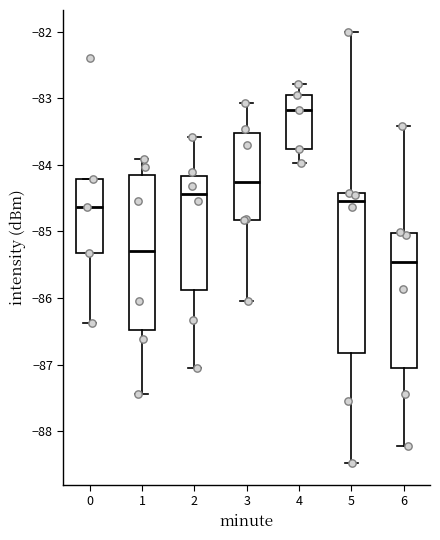

Reading left to right, read every box against the y-axis: the position of its median line, the range the box covers, and the ends of its whiskers. The values are not printed on the chart, so give them approximately, as read against the axis.

0: median -84.6, box -85.3 to -84.2, whiskers -86.4 to -84.2
1: median -85.3, box -86.5 to -84.2, whiskers -87.4 to -83.9
2: median -84.4, box -85.9 to -84.2, whiskers -87.0 to -83.6
3: median -84.3, box -84.8 to -83.5, whiskers -86.0 to -83.1
4: median -83.2, box -83.8 to -83.0, whiskers -84.0 to -82.8
5: median -84.5, box -86.8 to -84.4, whiskers -88.5 to -82.0
6: median -85.5, box -87.1 to -85.0, whiskers -88.2 to -83.4